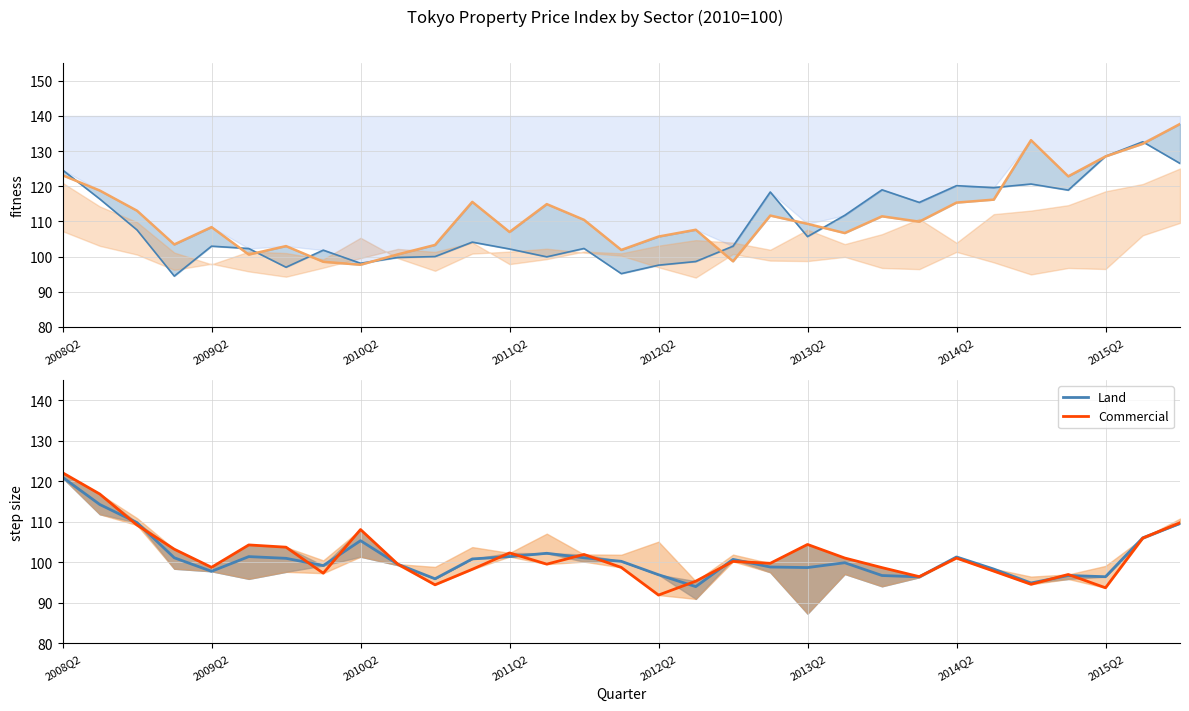

True or false: Office line and Commercial line intersect in this chart.

True